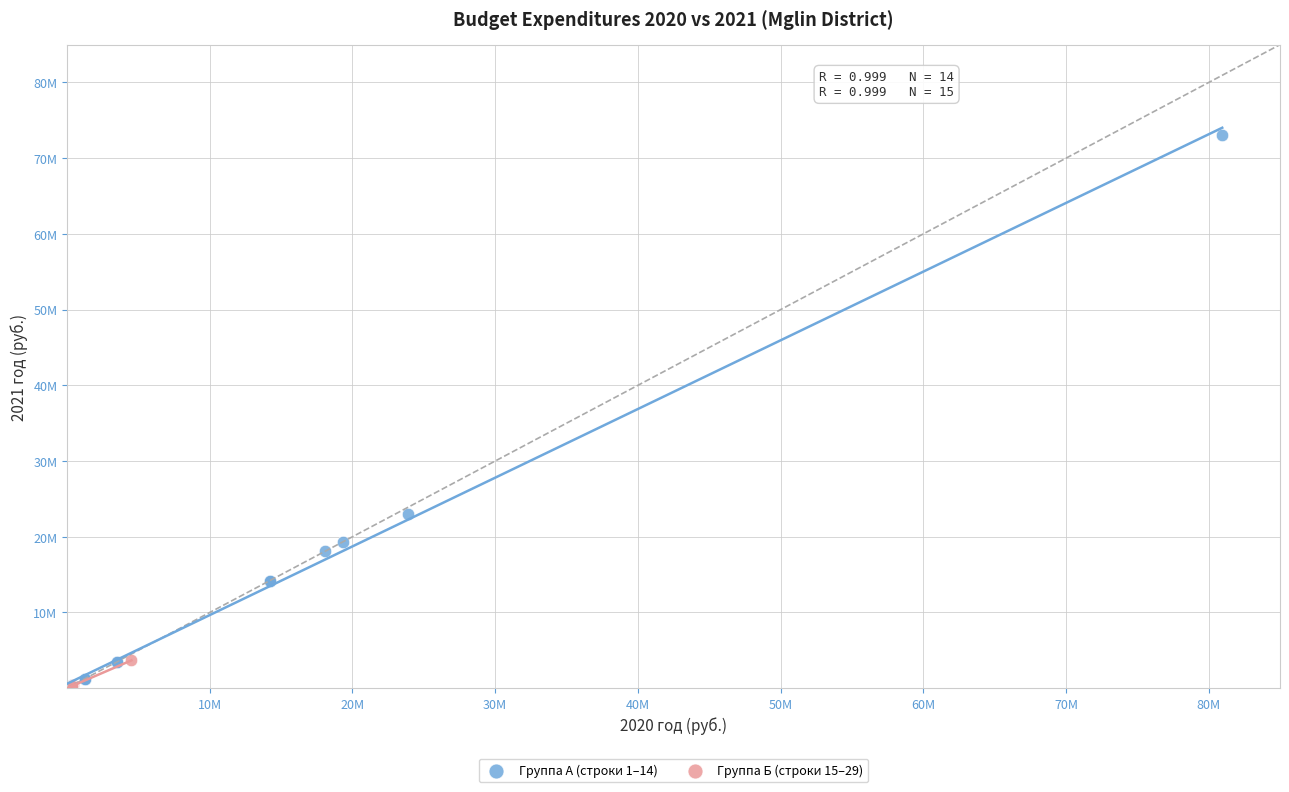

What are all the series names shown in the legend?

Группа А (строки 1–14), Группа Б (строки 15–29)